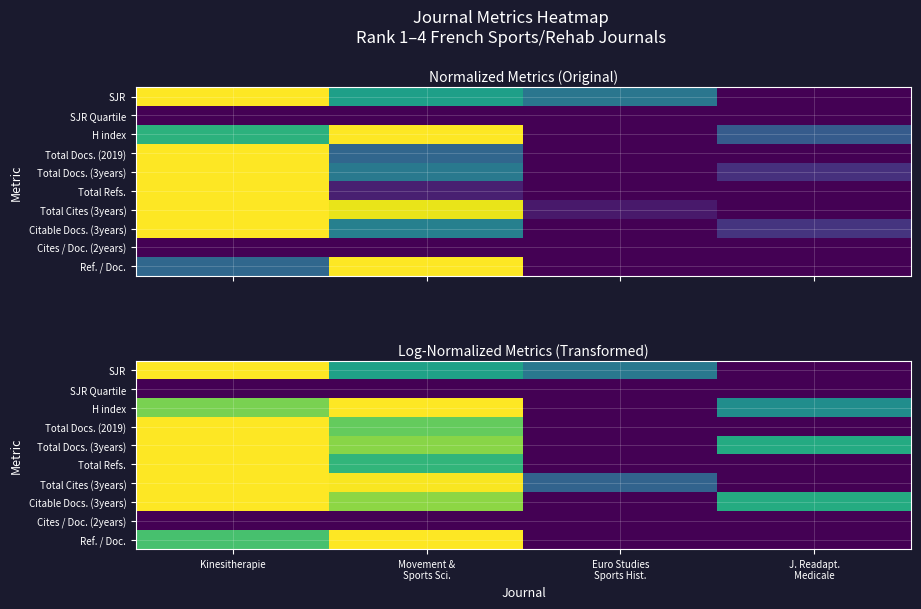

What is the difference between the SJR values at Kinesitherapie and J. Readapt. Medicale?

1.0